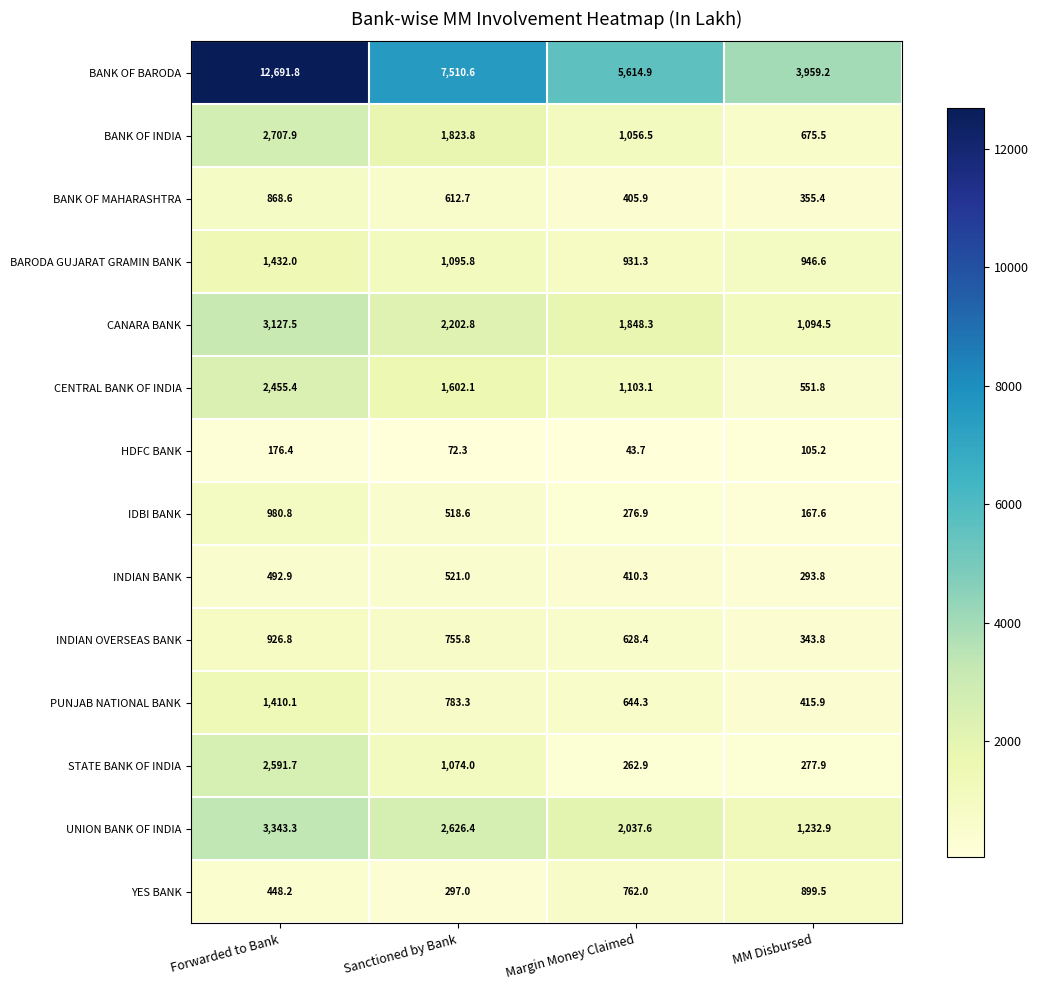

Count the number of categories in the chart.

4